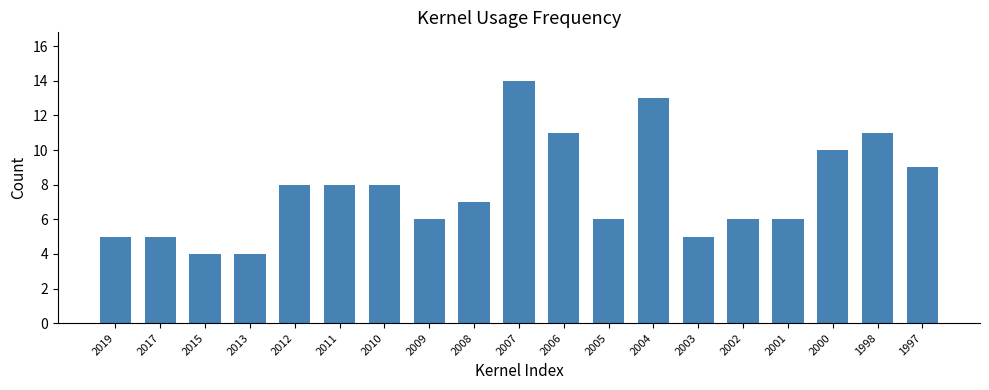

What is the difference between the values at 2000 and 2008?

3